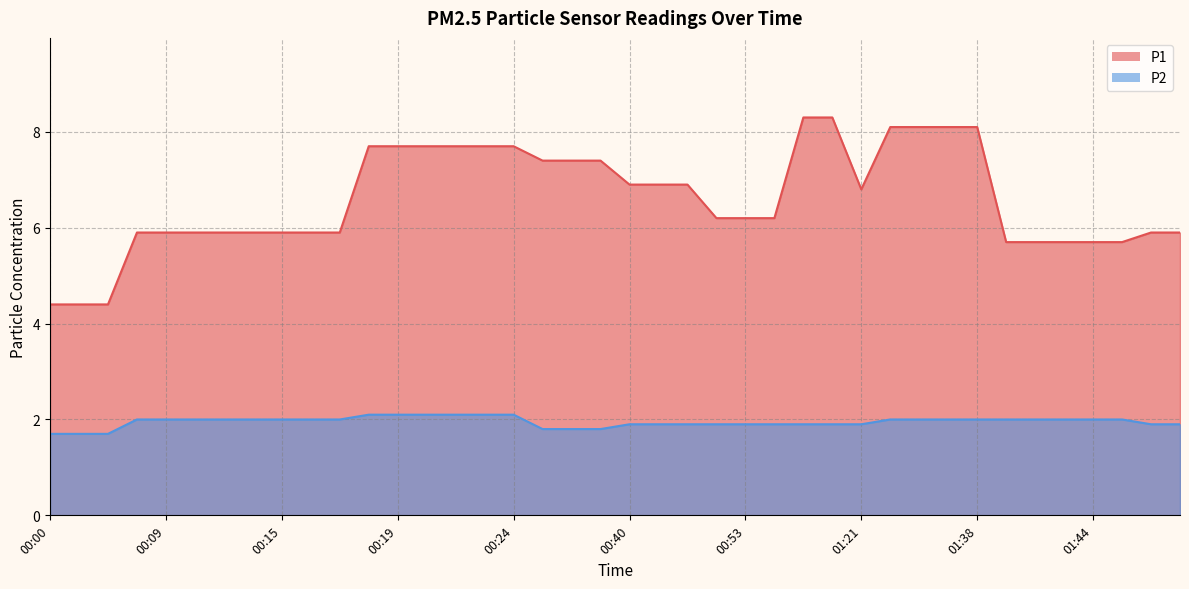

What is the sum of the P1 values at 00:09 and 00:21?

13.6